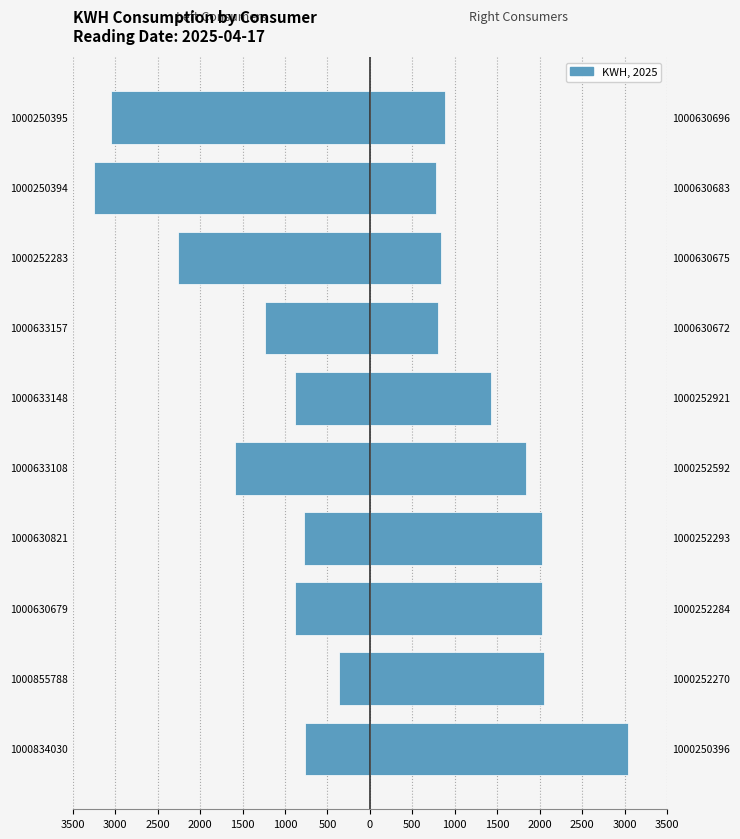

At how many categories does at least one series exceed 998?

6